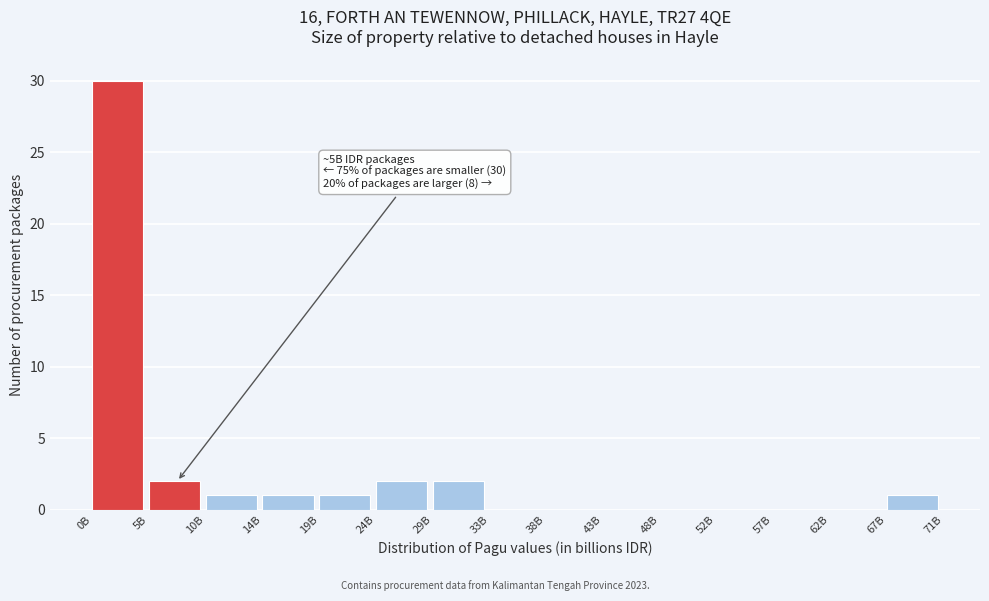

Reading left to right, what are all the values shown in this chart?

0B=30	5B=2	10B=1	14B=1	19B=1	24B=2	29B=2	33B=0	38B=0	43B=0	48B=0	52B=0	57B=0	62B=0	67B=1